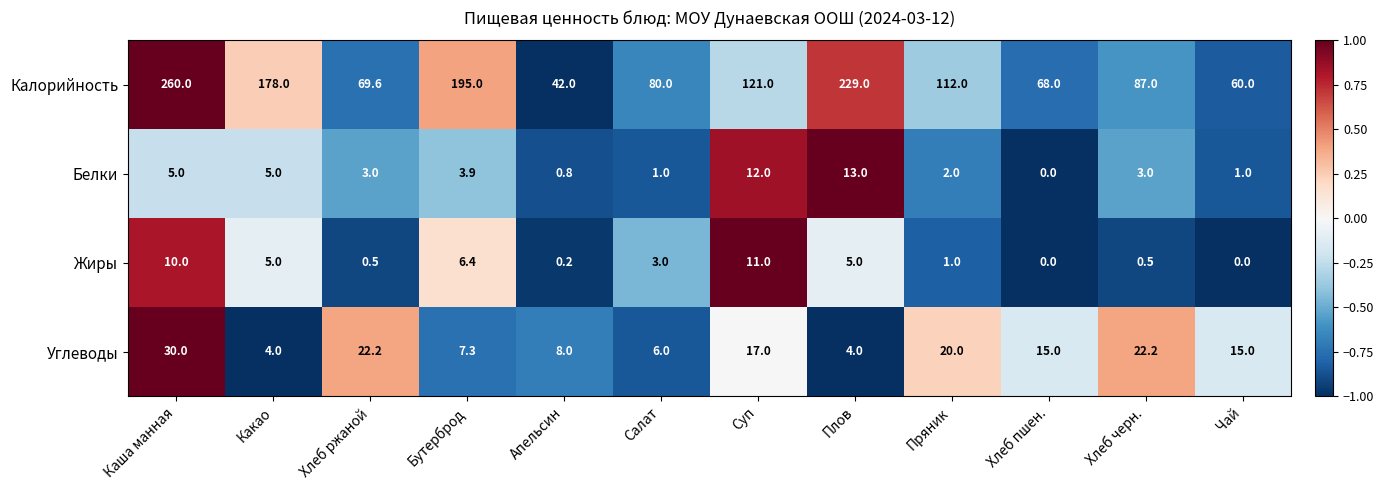

What is the sum of the Белки values at Хлеб пшен. and Чай?

1.0